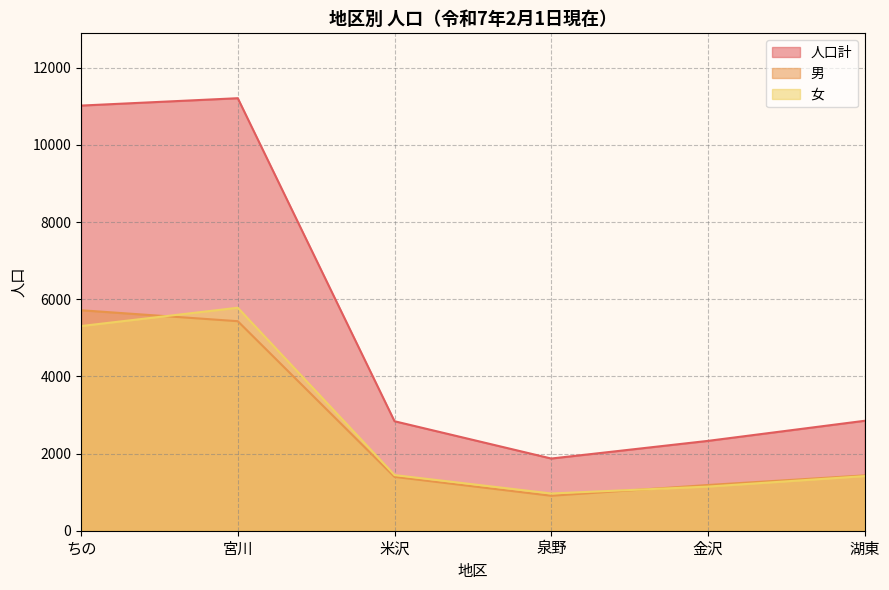

What is the total value across all series at ちの?

22040